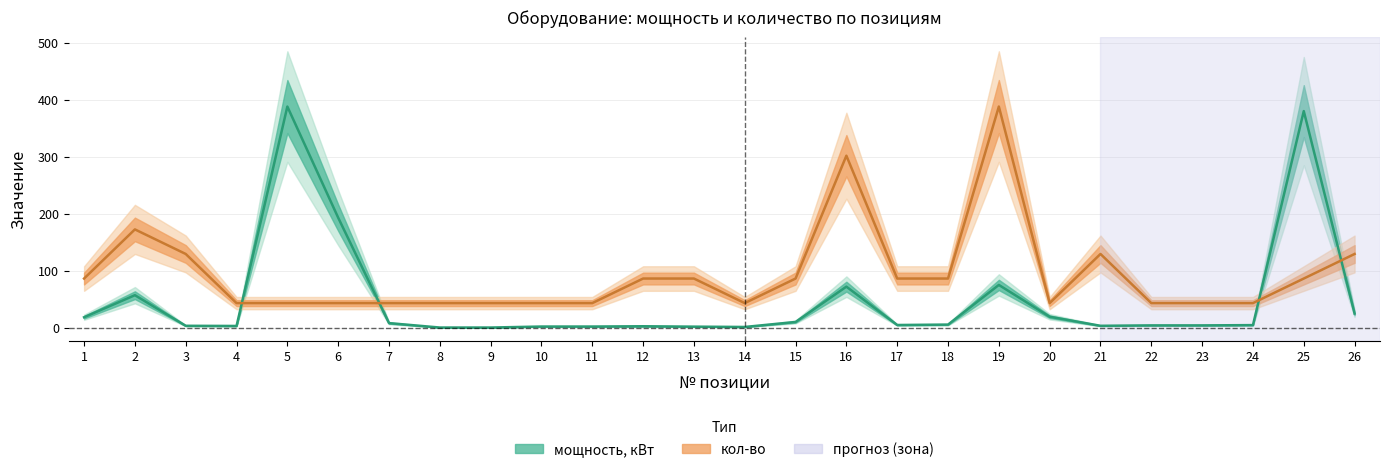

What is the difference between the maximum and minimum values in the мощность, кВт series?

387.8